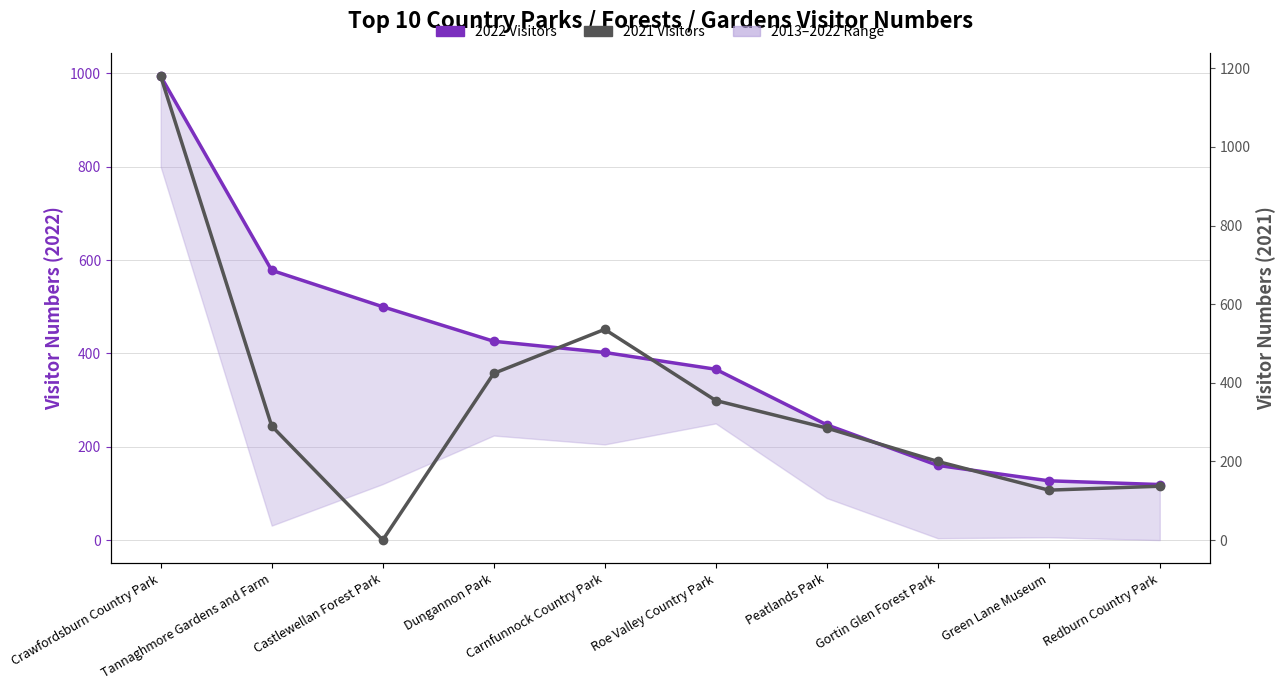

After their last crossing, which series has the higher values: 2021 Visitors or 2022 Visitors?

2021 Visitors